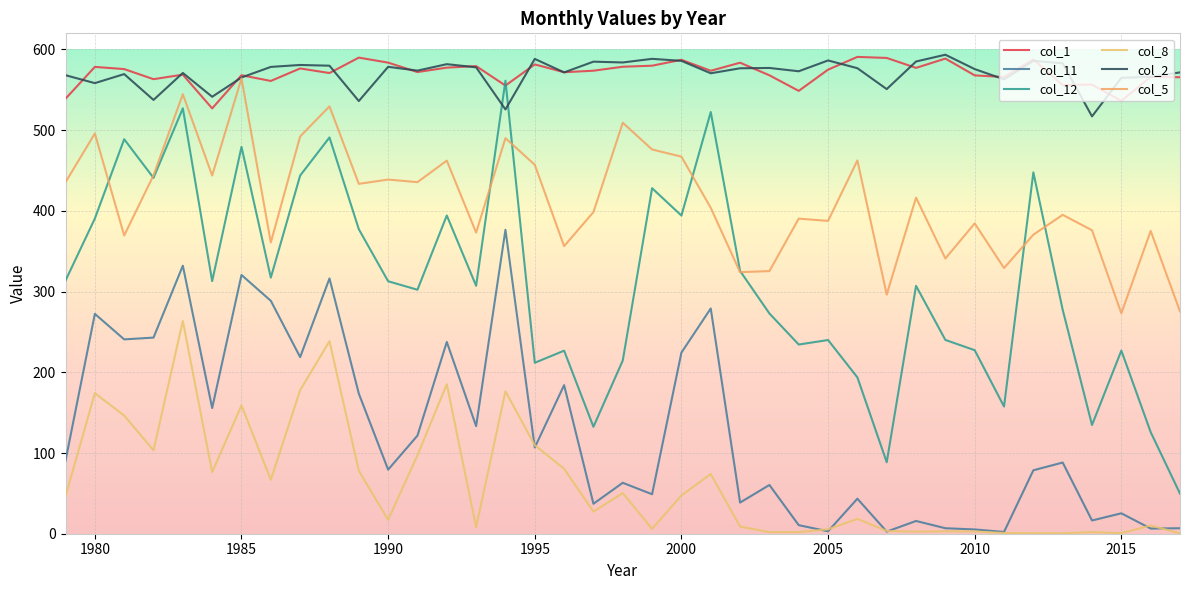

What is the difference between the second highest and second lowest values in the col_1 series?

53.6